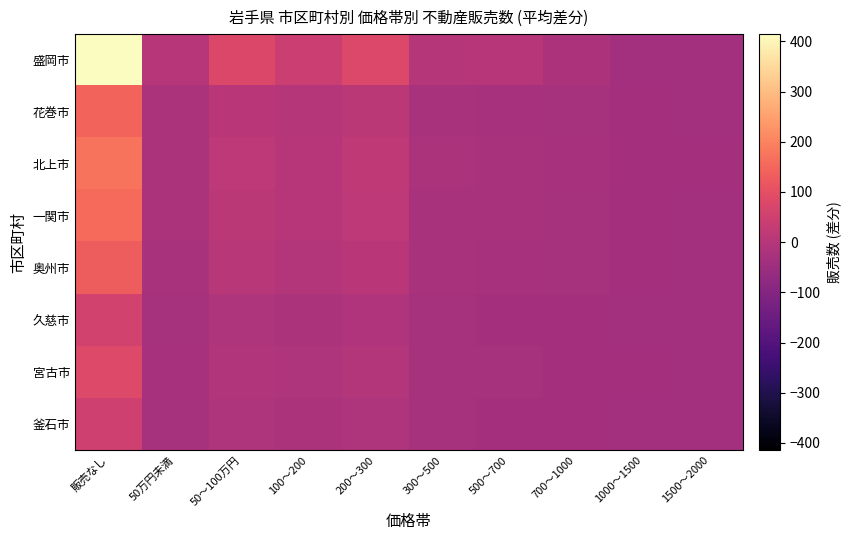

At which category does the chart reach its minimum across all series?

1500～2000